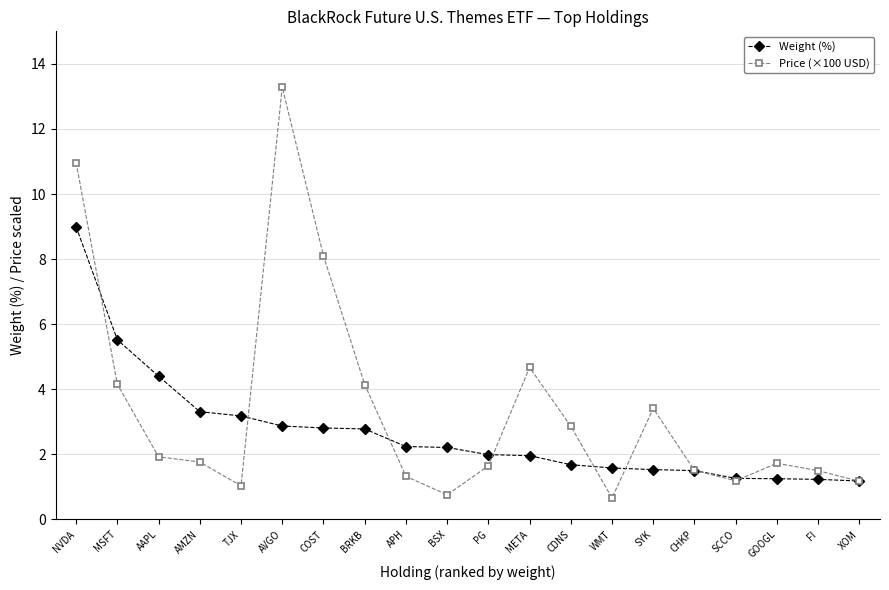

At which category is the sum across all series the highest?

NVDA